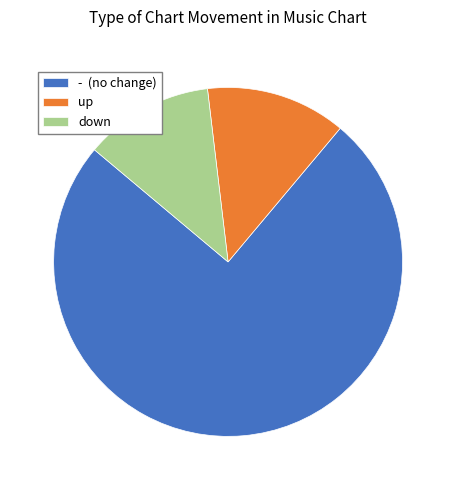

What is the ratio of the value at - to the value at up?

5.8